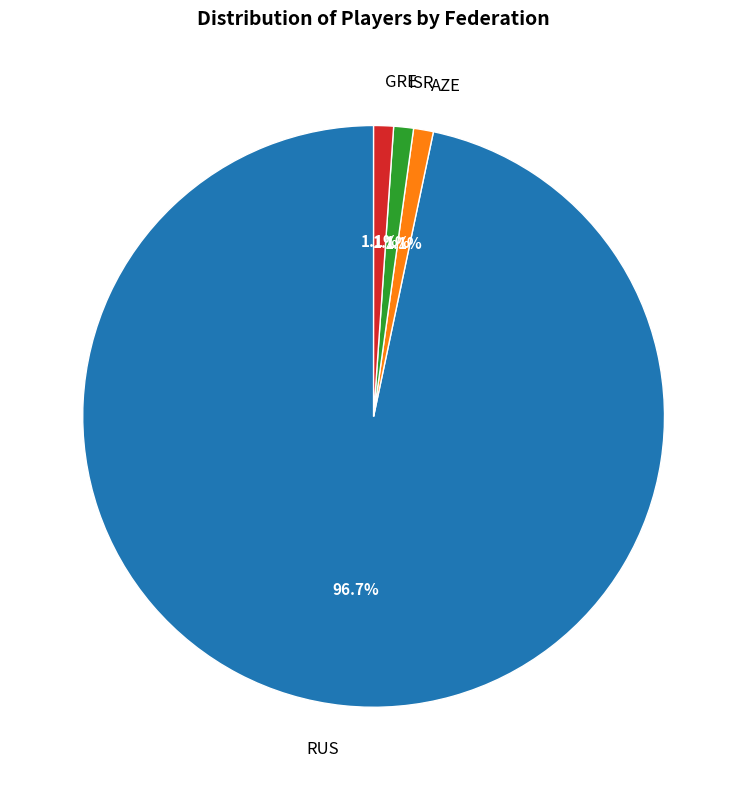

Is the sum of RUS and AZE greater than half?

Yes